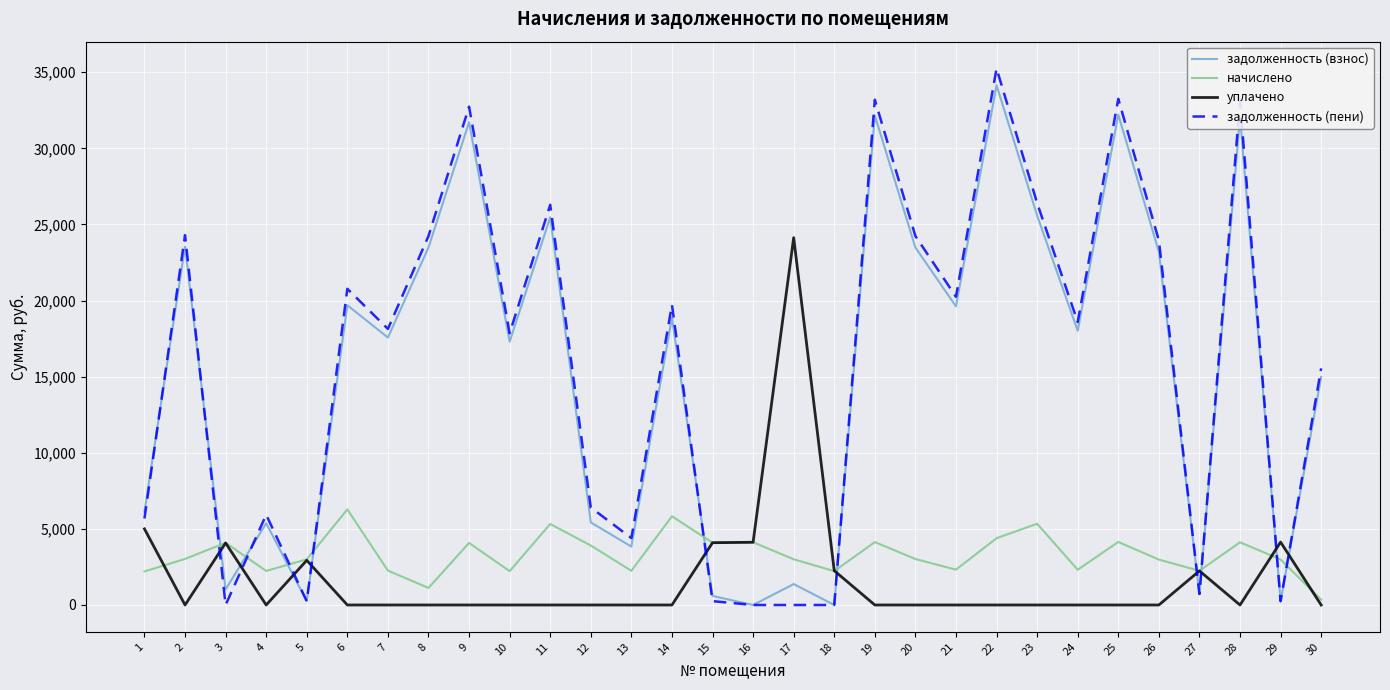

What are all the series names shown in the legend?

задолженность (взнос), начислено, уплачено, задолженность (пени)